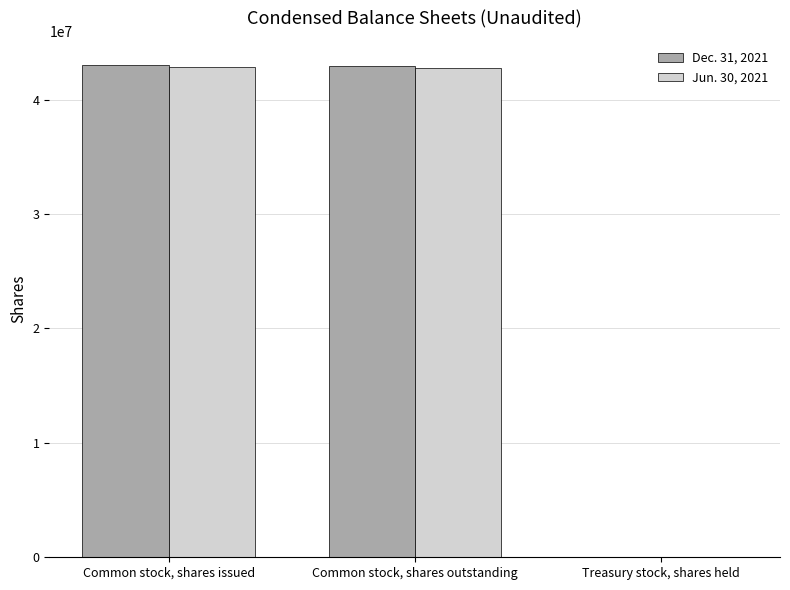

The Dec. 31, 2021 series shows 26224060 at Common stock, shares outstanding. True or false?

False